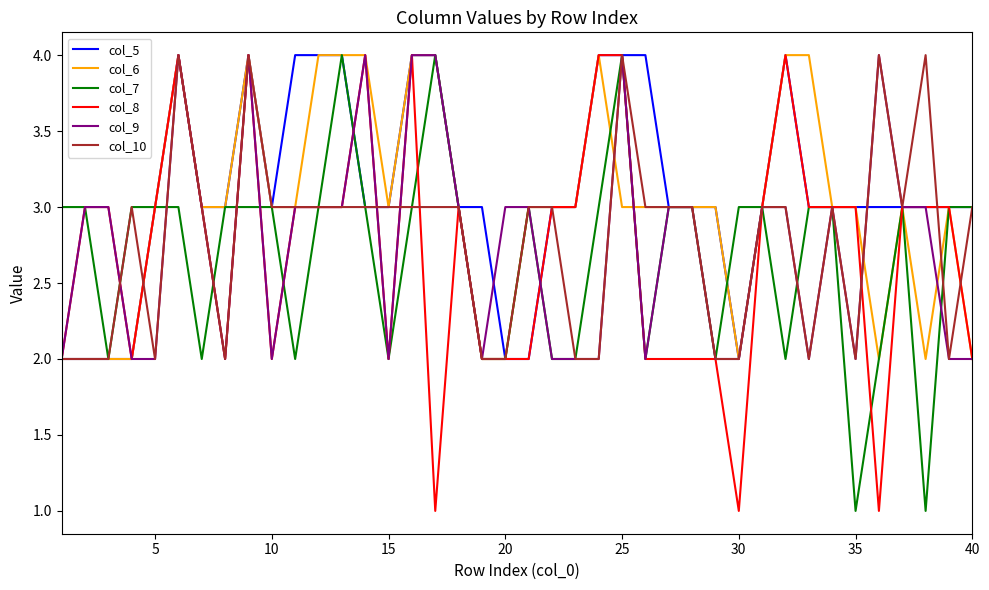

What is the greatest value displayed?

4